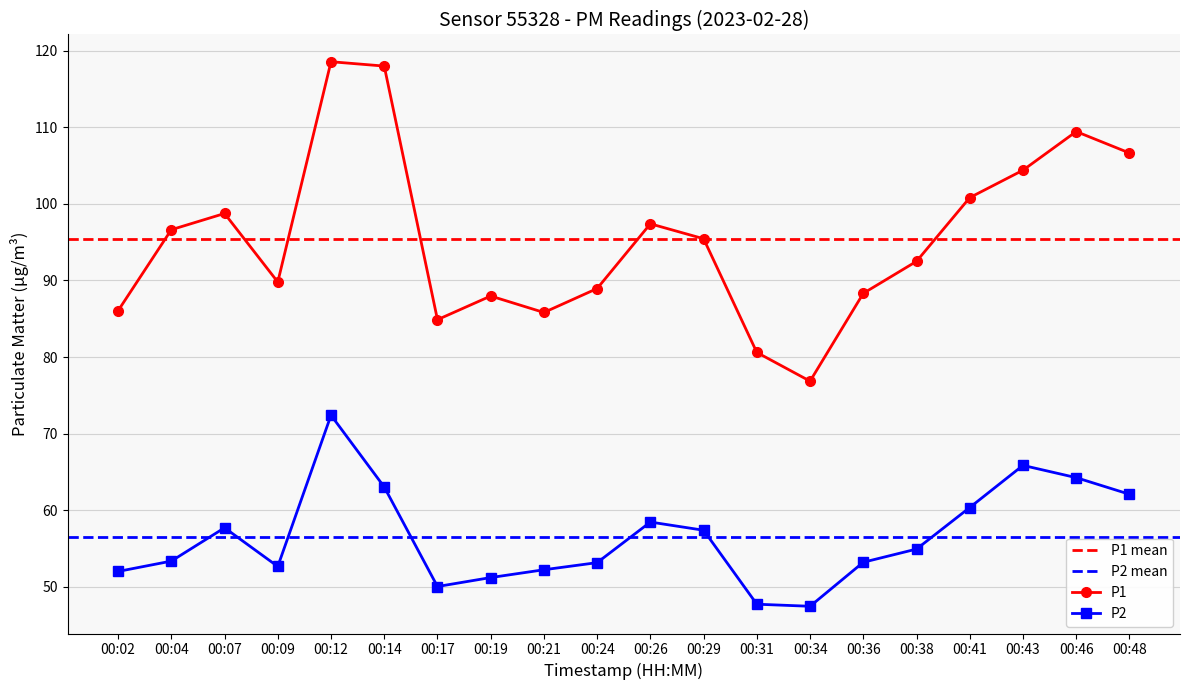

True or false: P2 and P1 intersect in this chart.

False